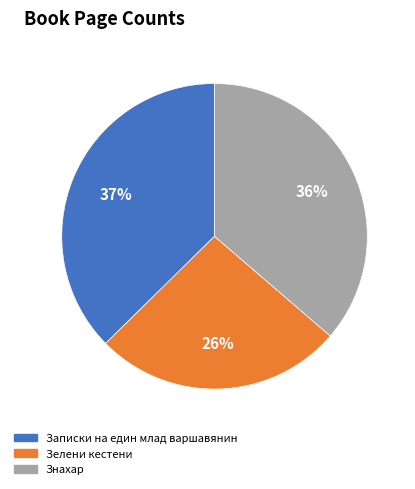

To the nearest percent, what is the difference between the largest and smallest slice percentages?

11%